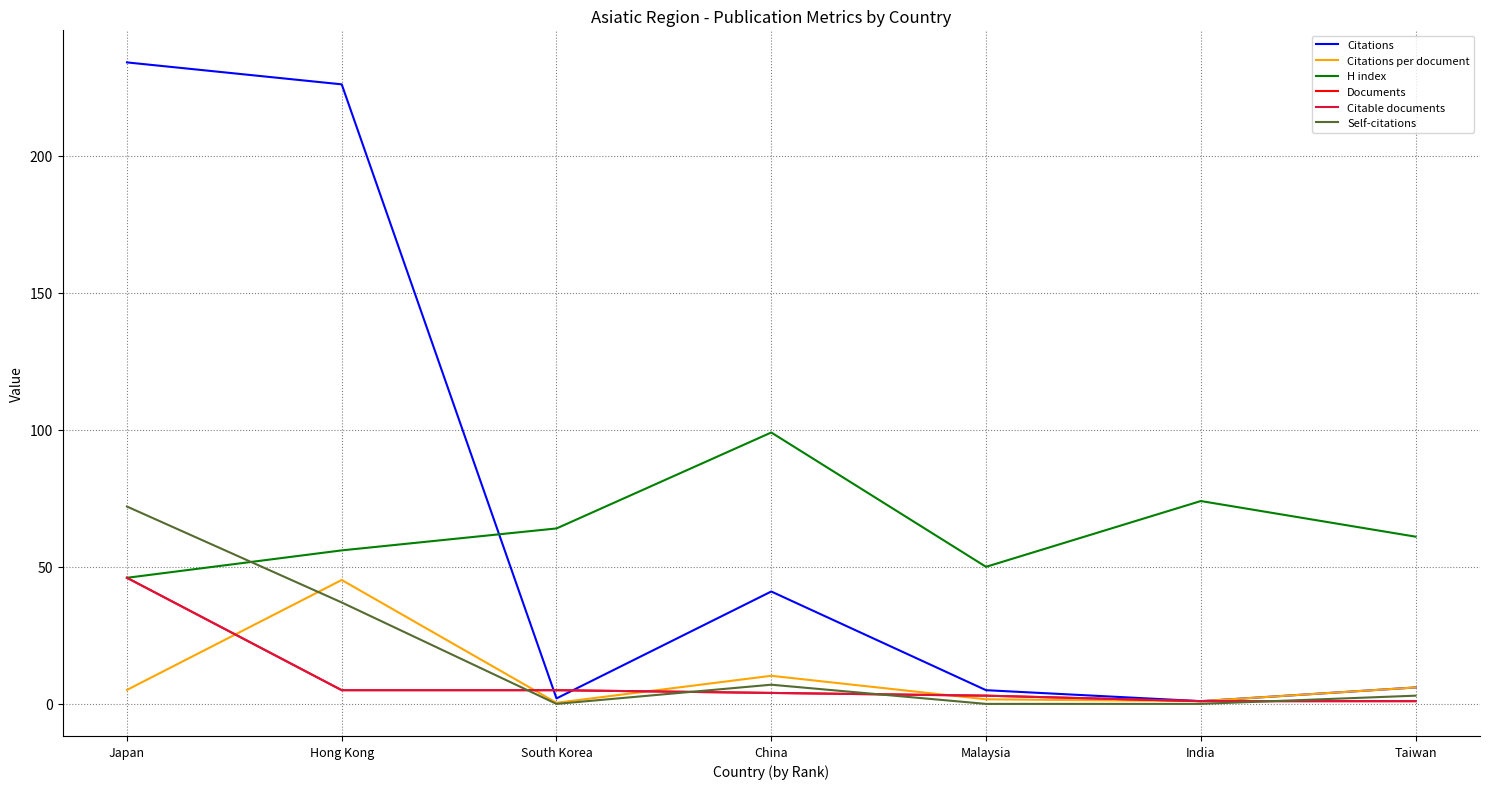

In H index, how many points are higher than both neighbors (excluding endpoints)?

2